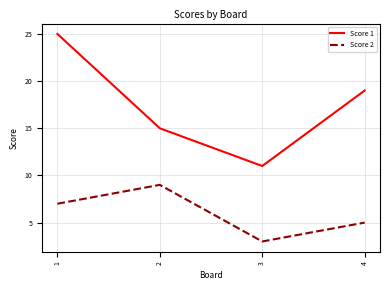

What is the sum of all Score 1 values?

70